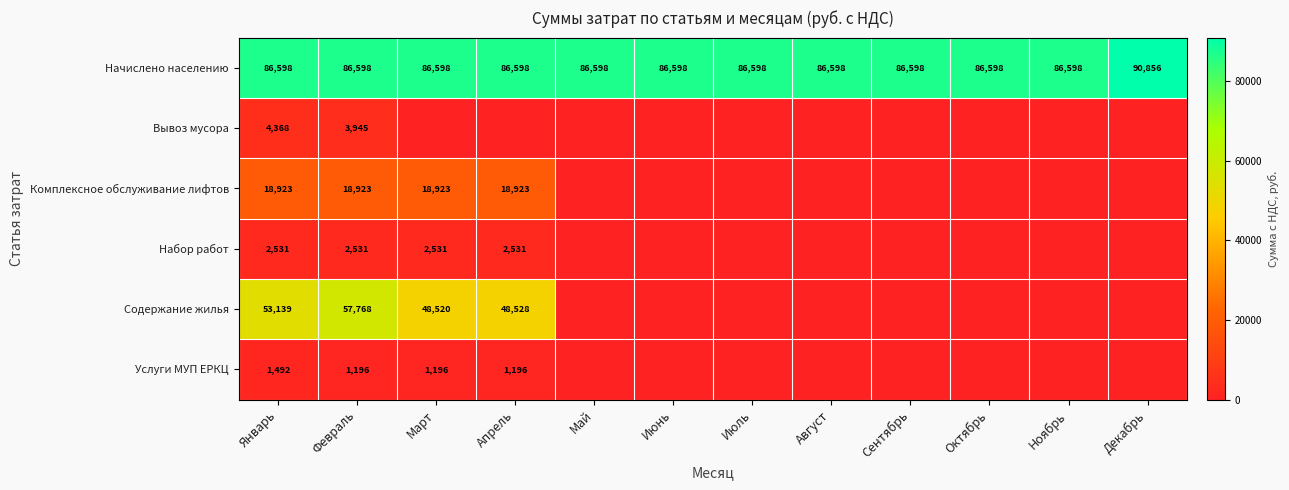

At how many categories does at least one series exceed 74281?

12